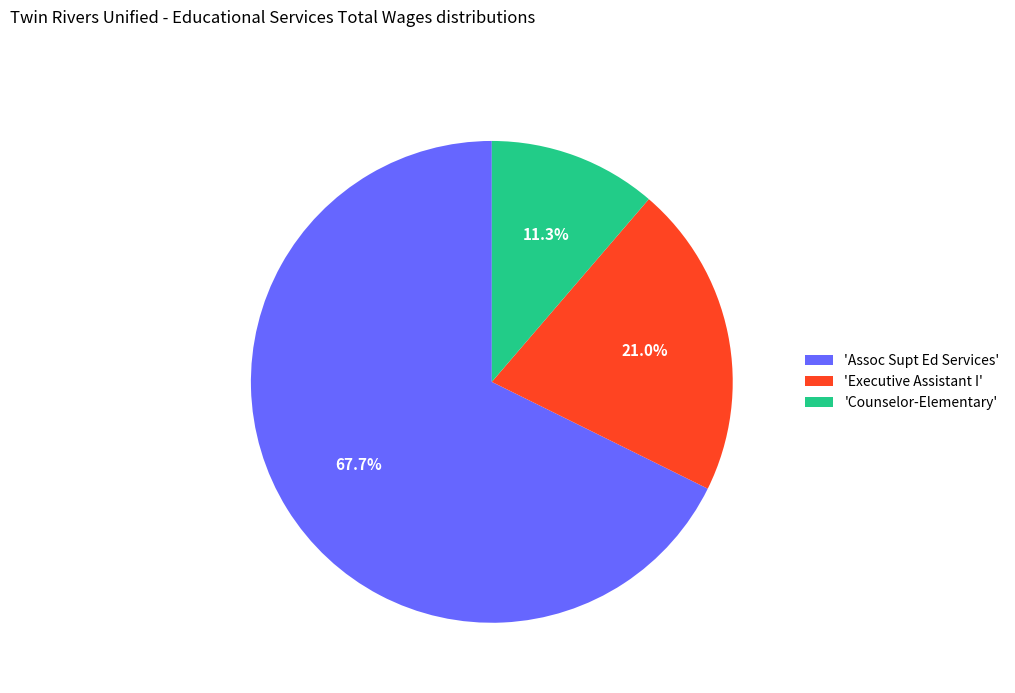

Do 'Assoc Supt Ed Services' and 'Counselor-Elementary' together represent more than half of the pie?

Yes